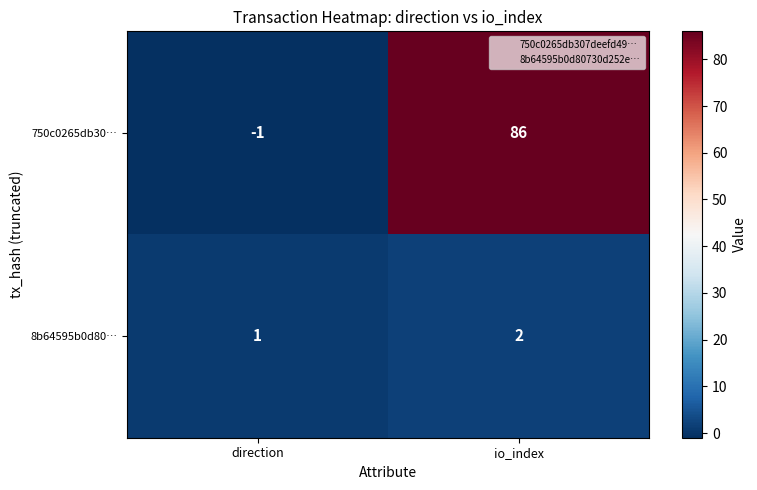

Reading left to right, list all the values displayed in this chart.

750c0265db30…: direction=-1	io_index=86
8b64595b0d80…: direction=1	io_index=2